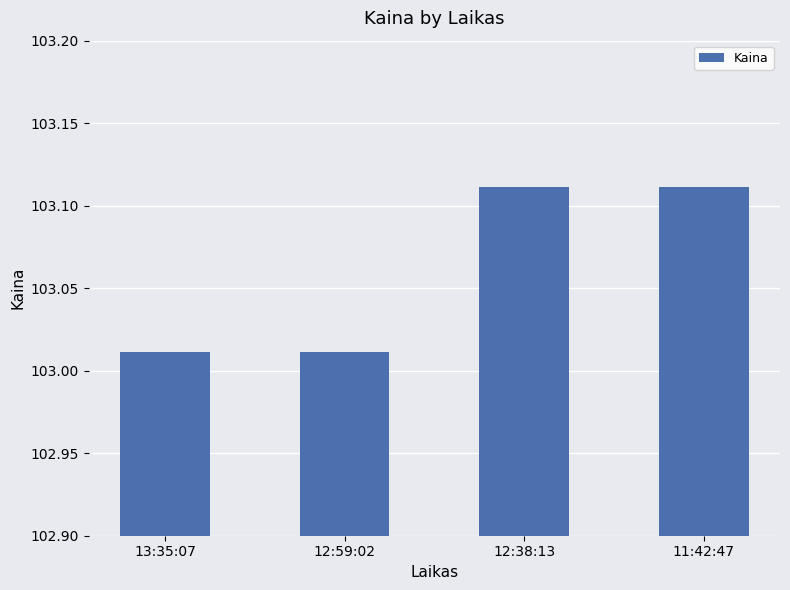

What is the ratio of the value at 12:38:13 to the value at 12:59:02?

1.0